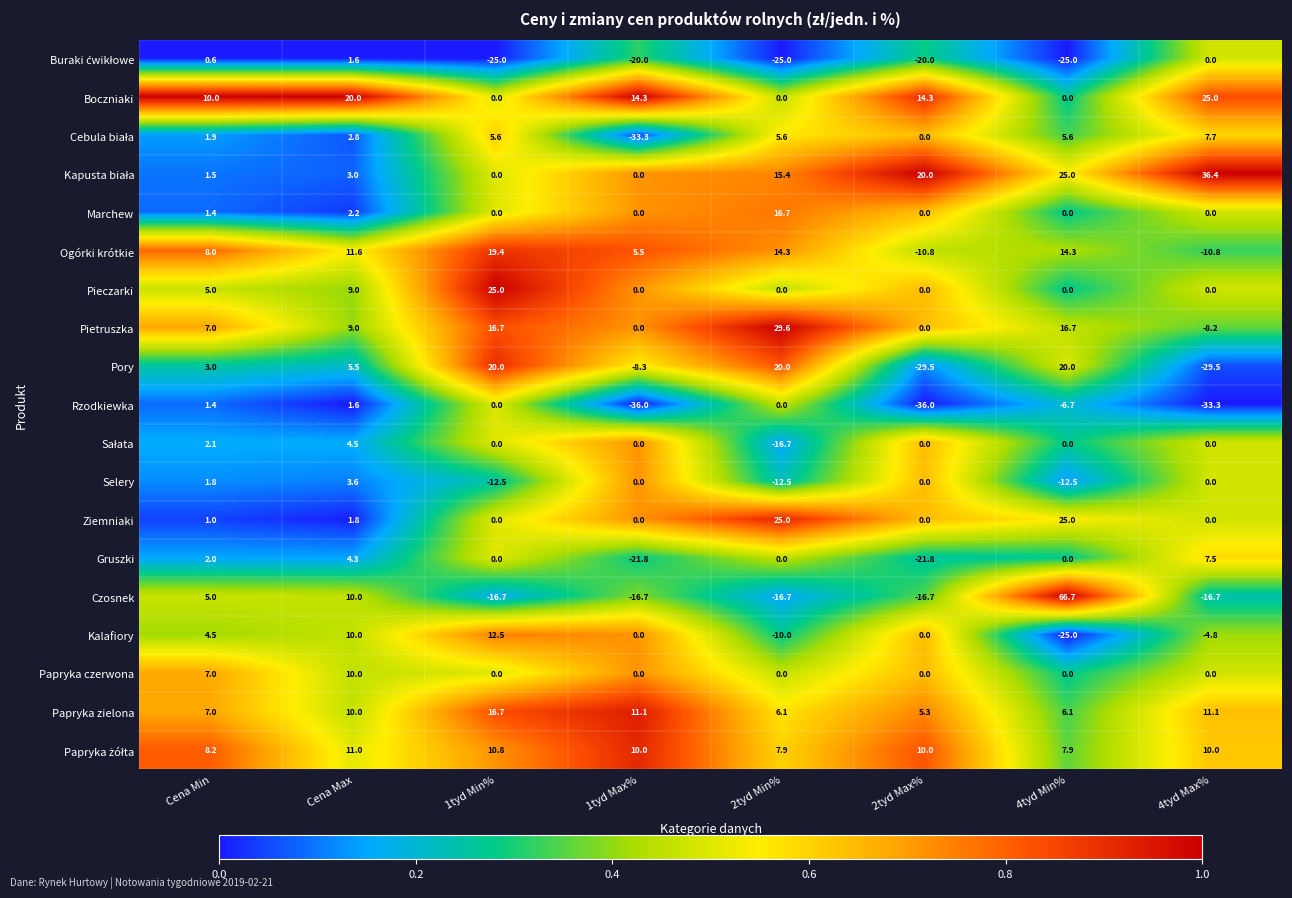

What is the smallest value displayed?

-36.0